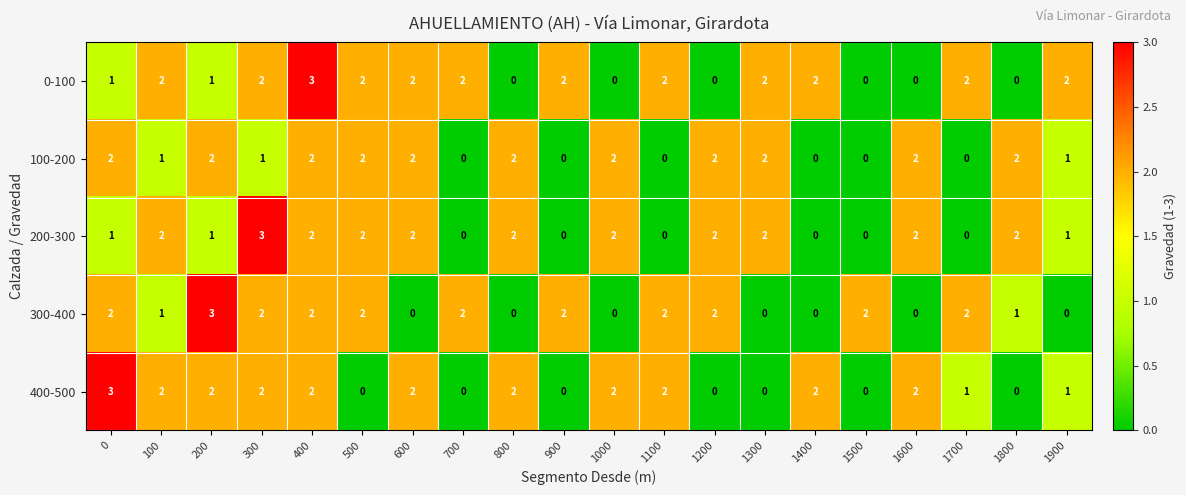

What is the total value across all series at 900?

4